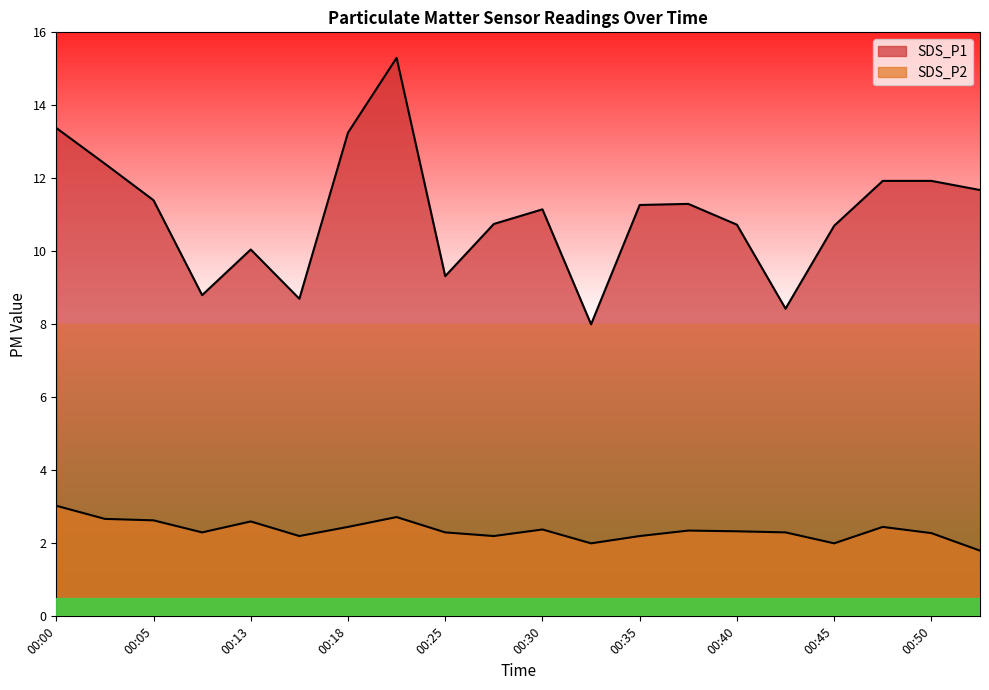

What is the total value across all series at 00:13?

12.7